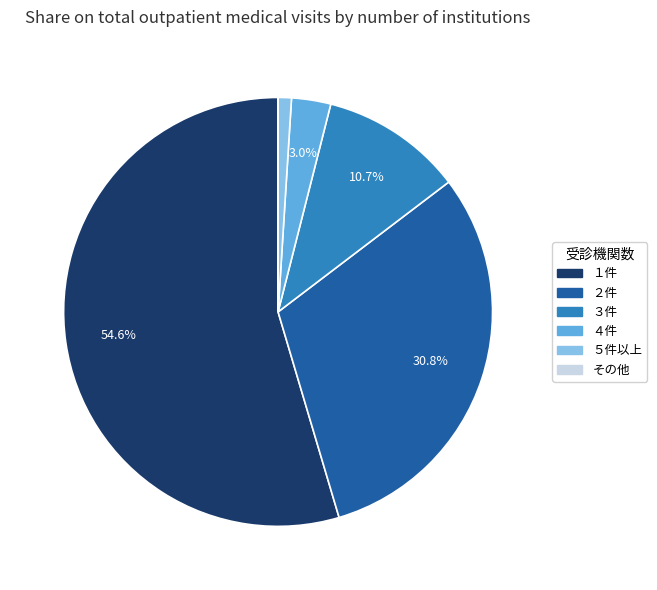

Is there any slice that represents more than half of the pie?

Yes